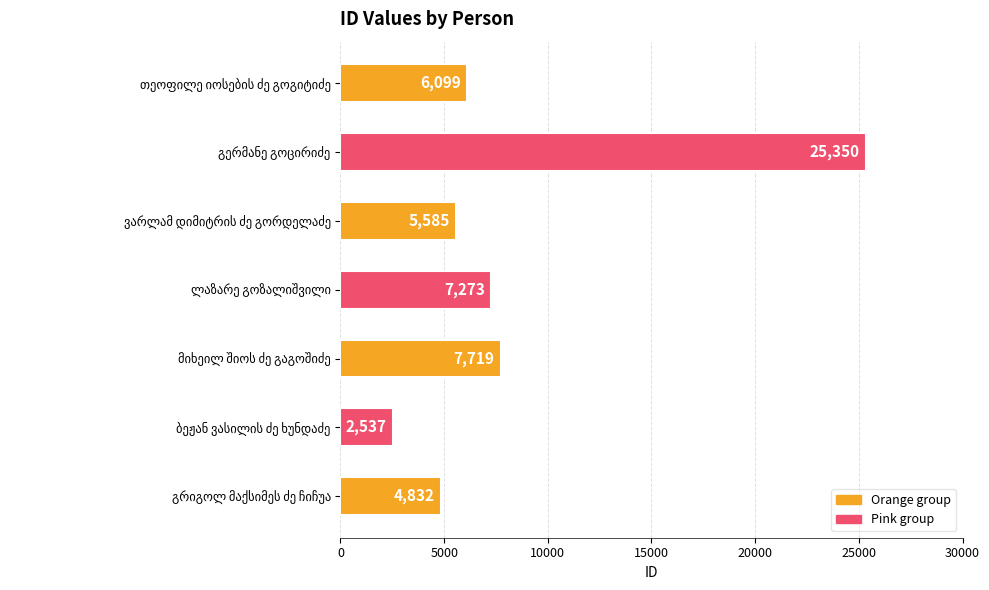

What is the difference between the maximum and minimum values?

22813